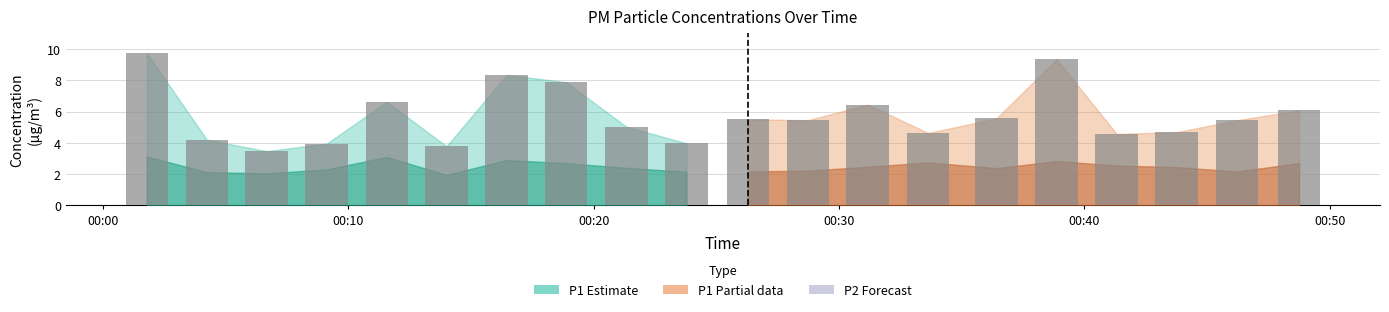

What is the spread (max minus min) of values at 00:36?

3.2